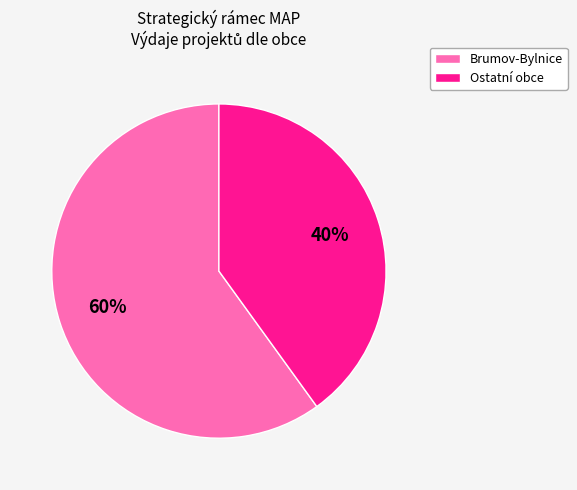

Does any single category account for the majority?

Yes